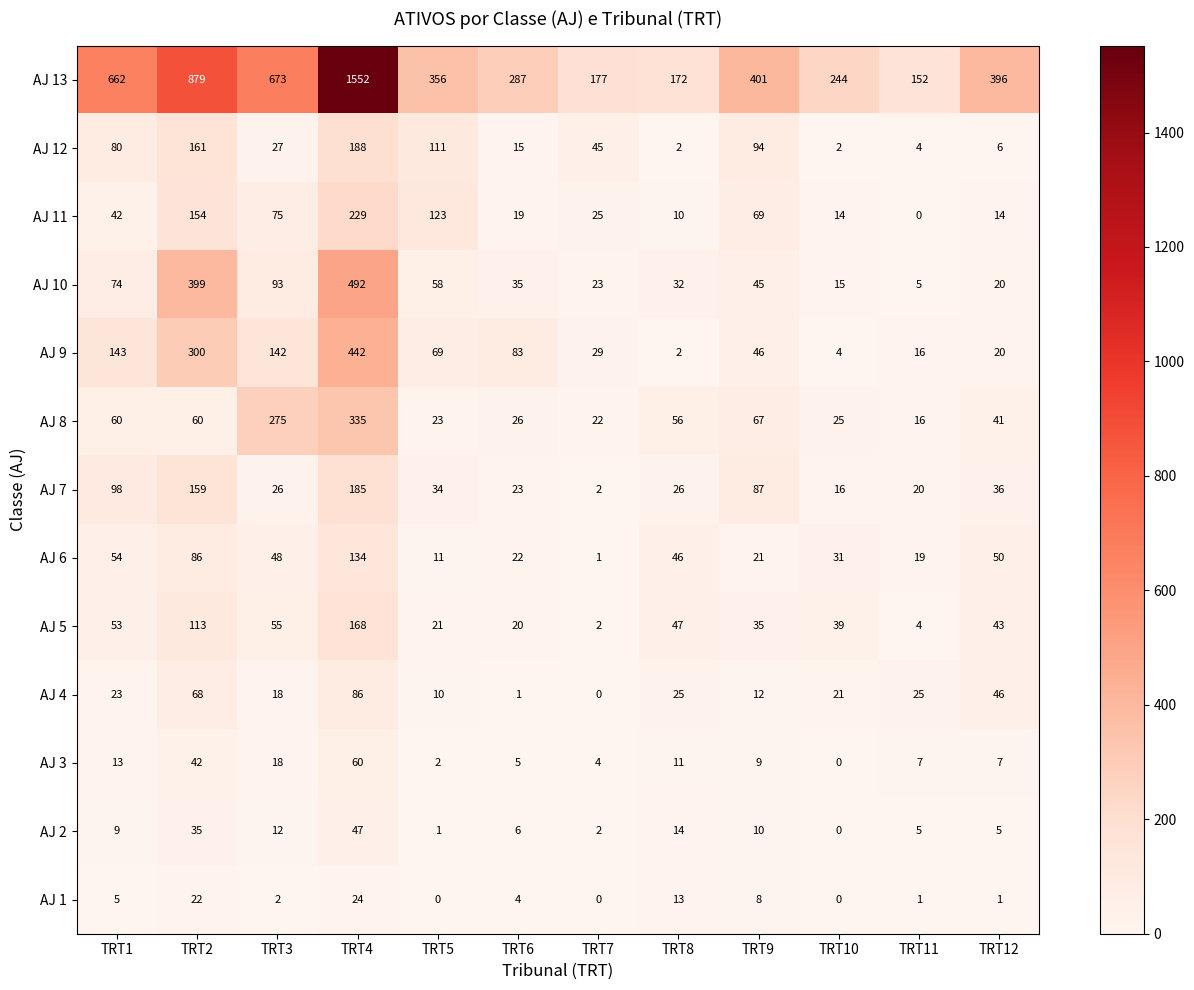

What is the total value across all series at TRT11?

274